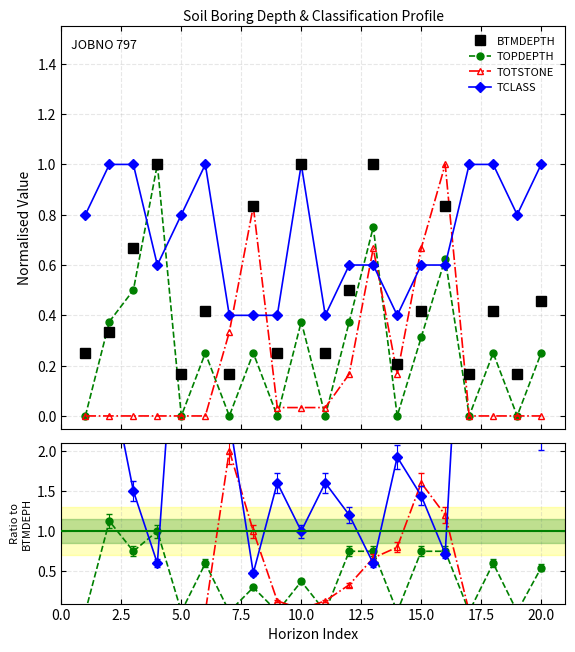

Between 7.5 and 12.5, which is larger?

7.5